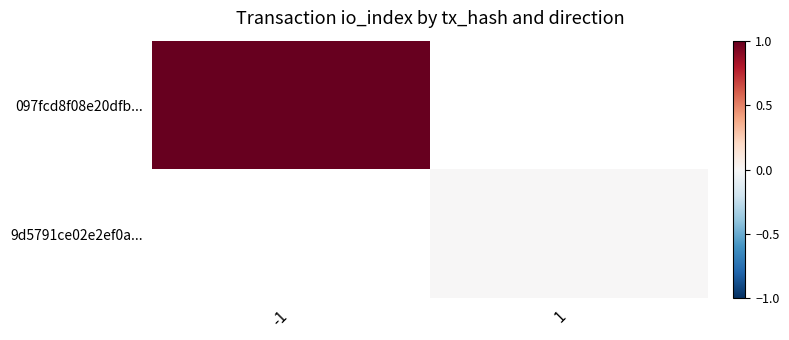

Rank the series by their average value, from highest to lowest.

097fcd8f08e20dfb..., 9d5791ce02e2ef0a...